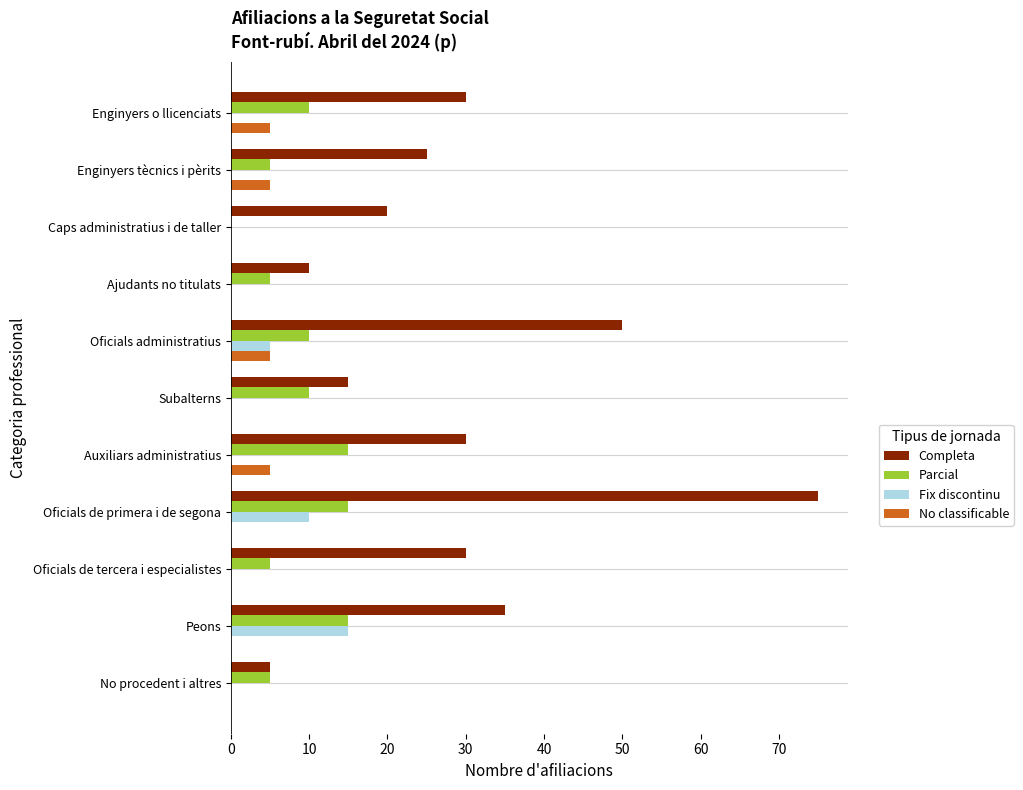

Which series changed the most between Auxiliars administratius and Oficials de primera i de segona?

Completa